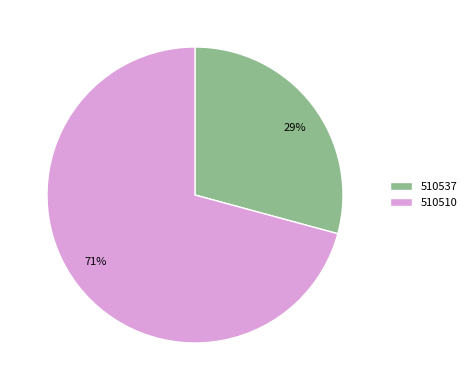

What is the smallest slice in the pie chart?

510537